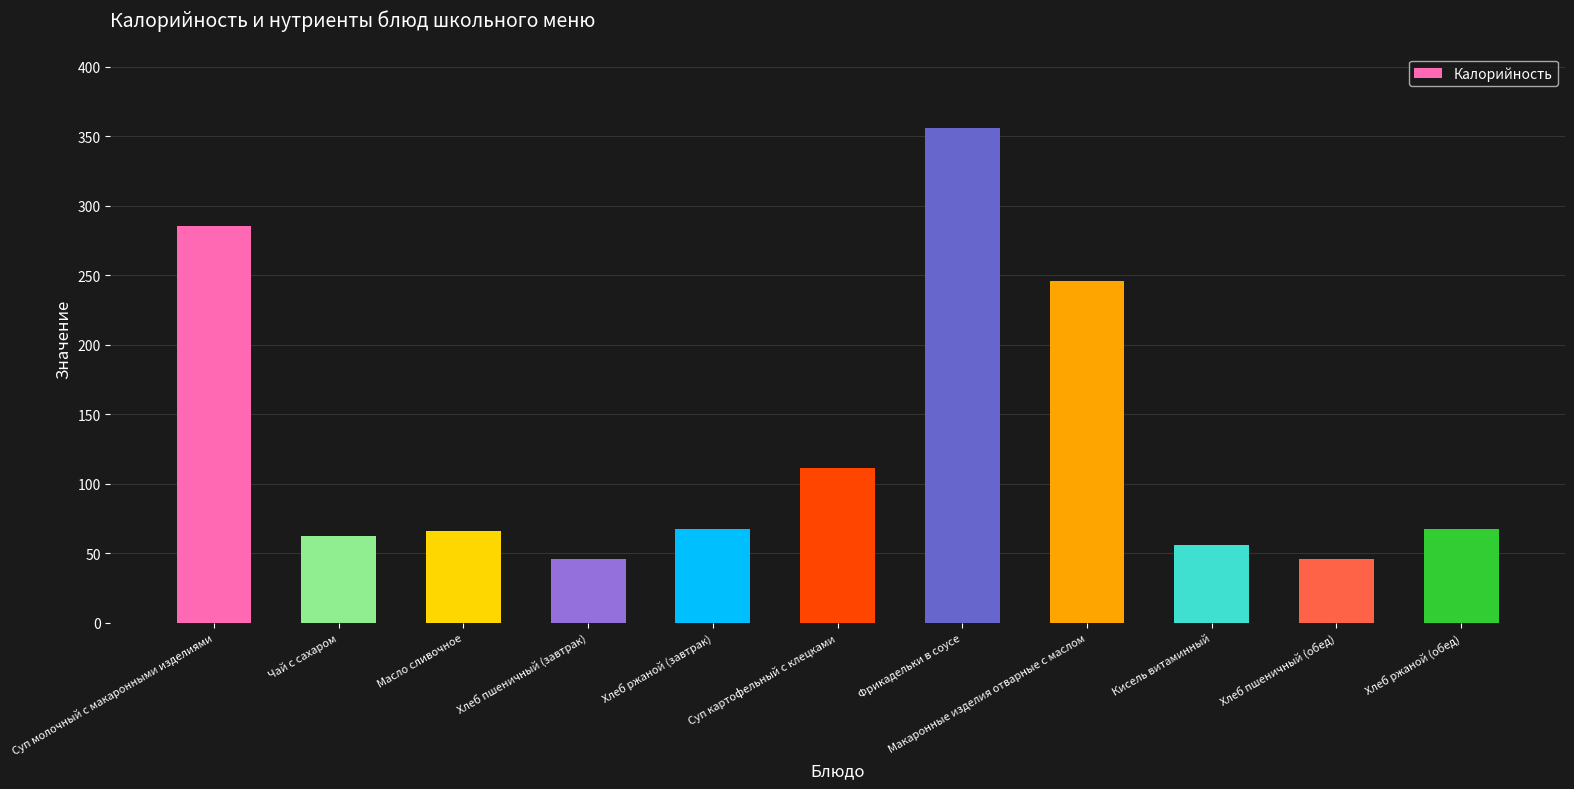

Count the number of categories in the chart.

11